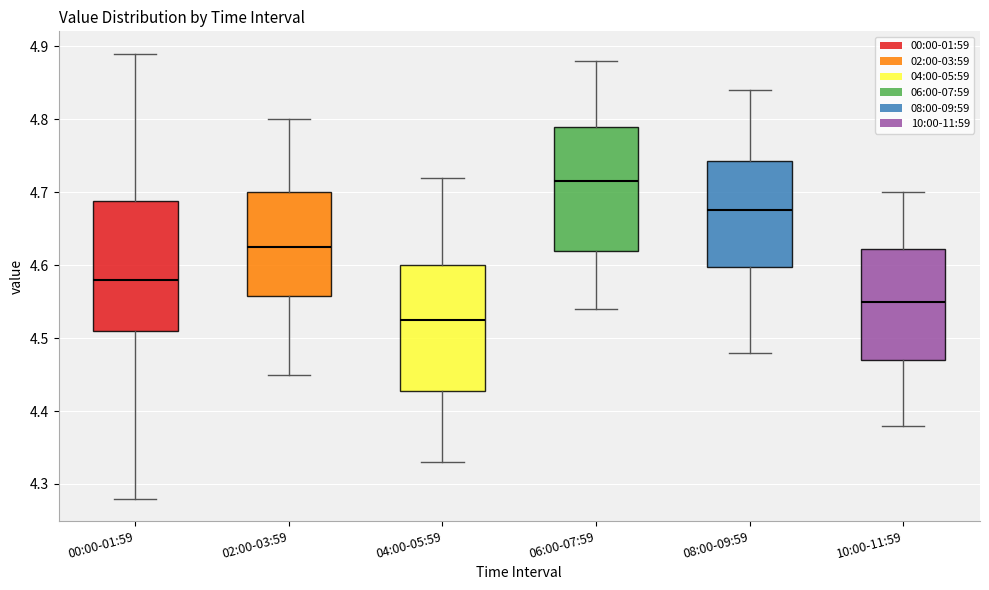

Which box's median line is the lowest?

04:00-05:59